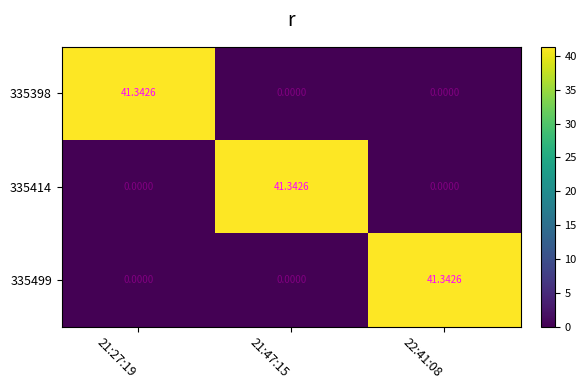

Rank the series by their maximum value, from highest to lowest.

335398, 335414, 335499